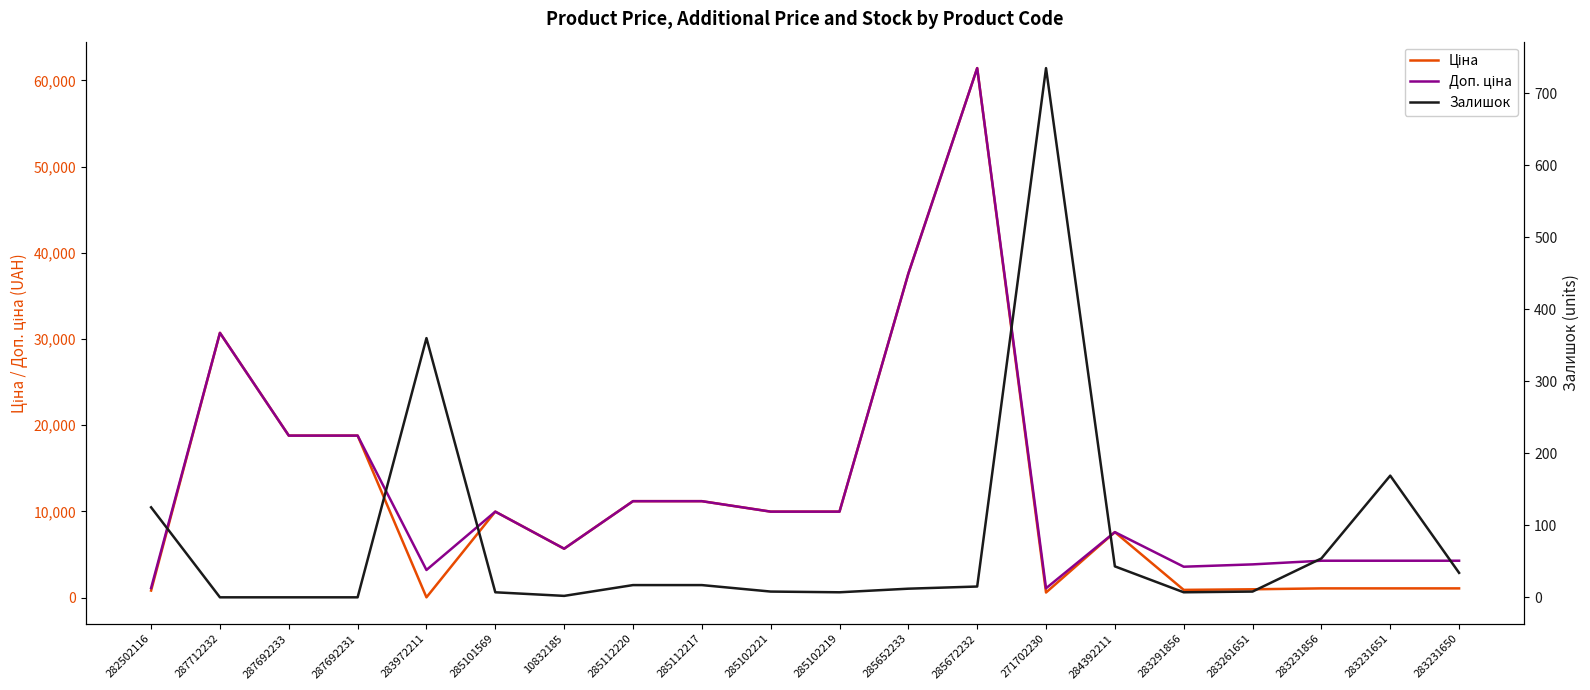

How many times do Залишок and Ціна cross each other?

4